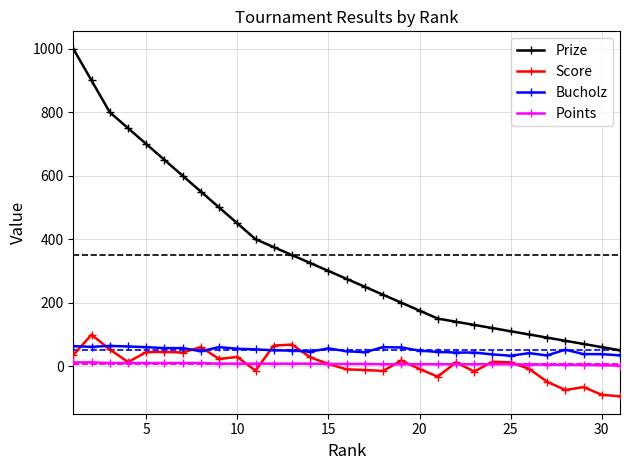

True or false: Bucholz has more than 1 interior local peaks.

True